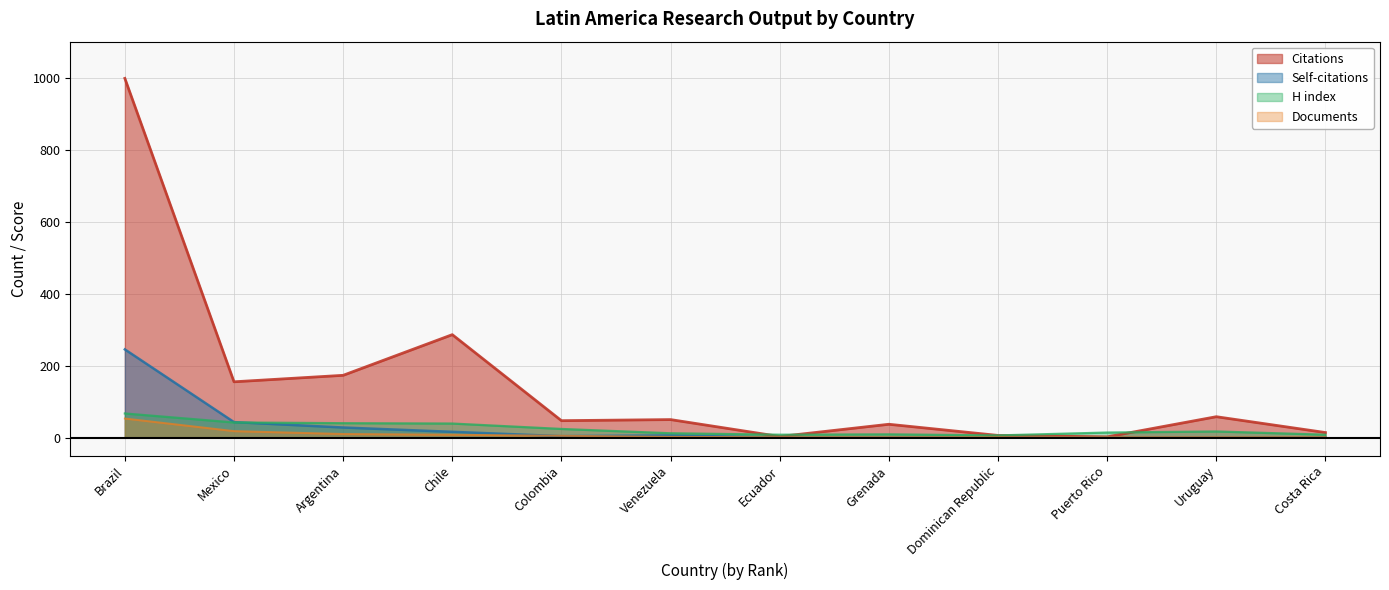

What value does the Citations series have at Mexico, to the nearest 10?

160